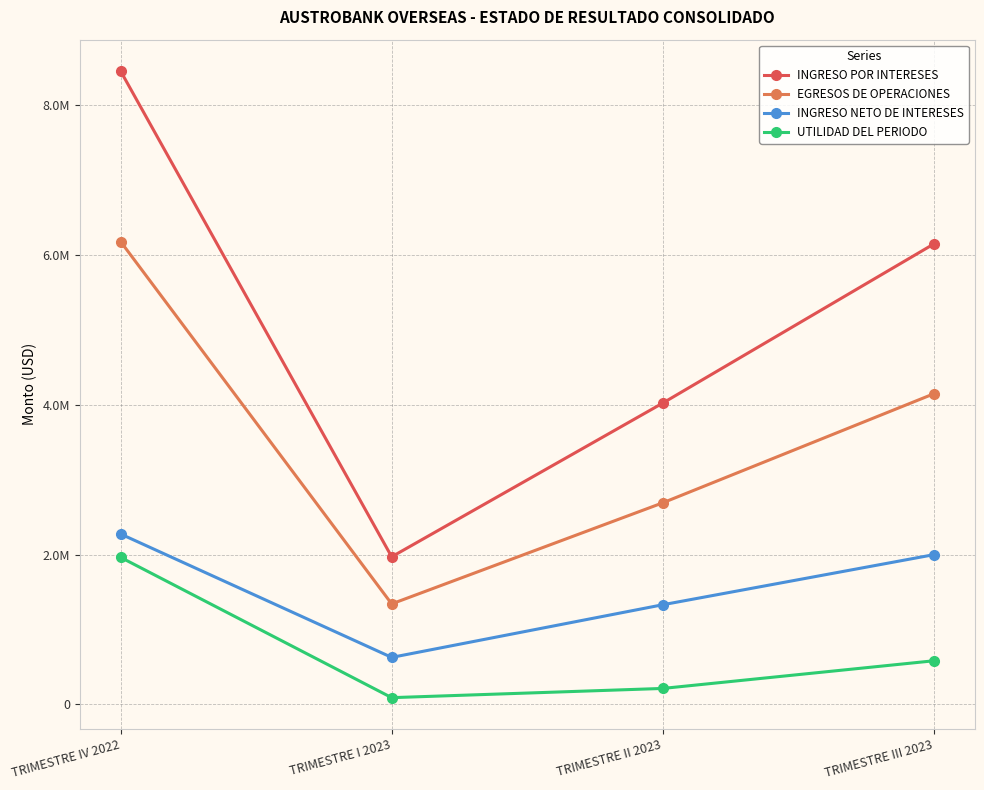

What is the difference between the highest and lowest values at TRIMESTRE II 2023?

3805660.8